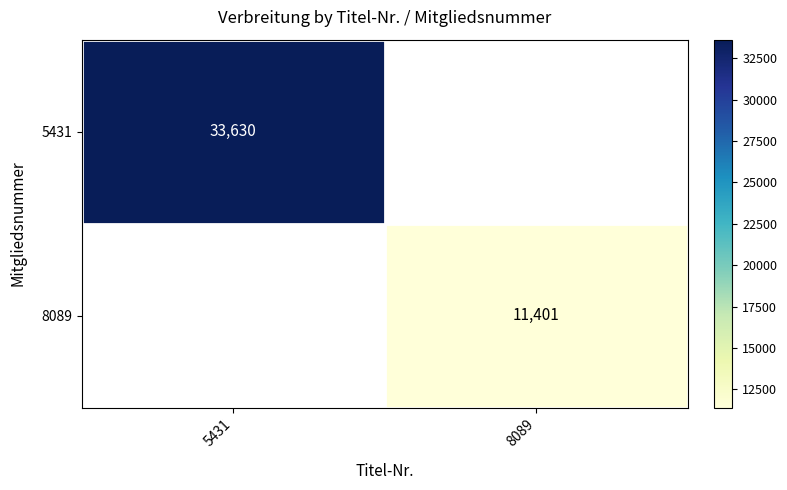

The 8089 series shows 11401 at 8089. True or false?

True